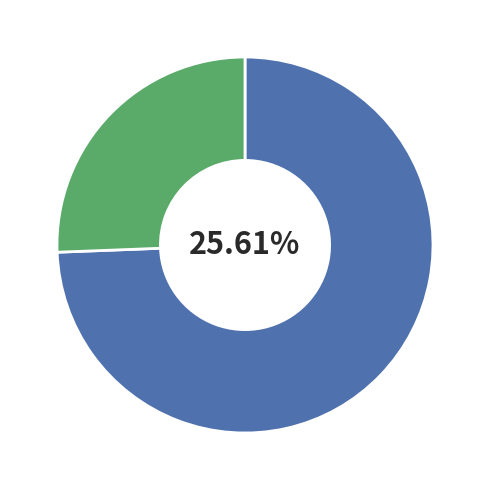

What portion of the pie excludes Матична књига умрлих (Бремен)?

74.4%